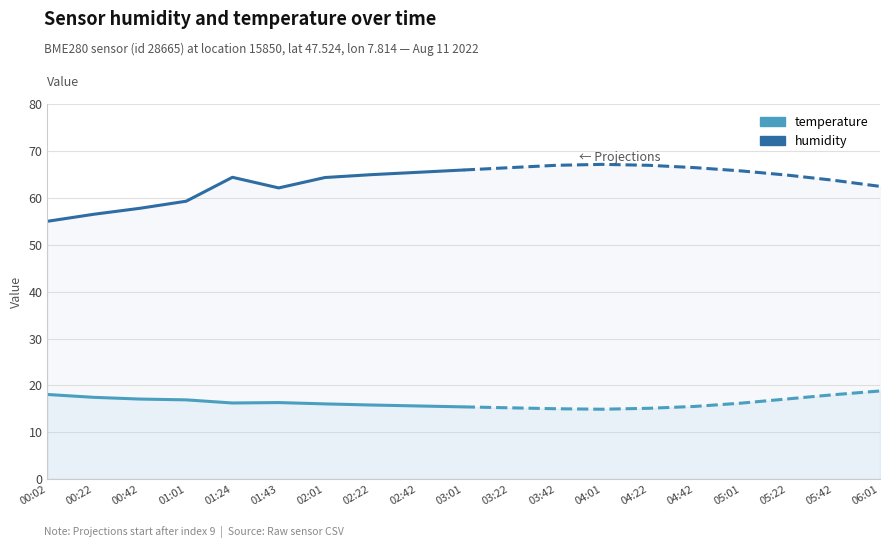

What is the total value across all series at 02:01?

80.4